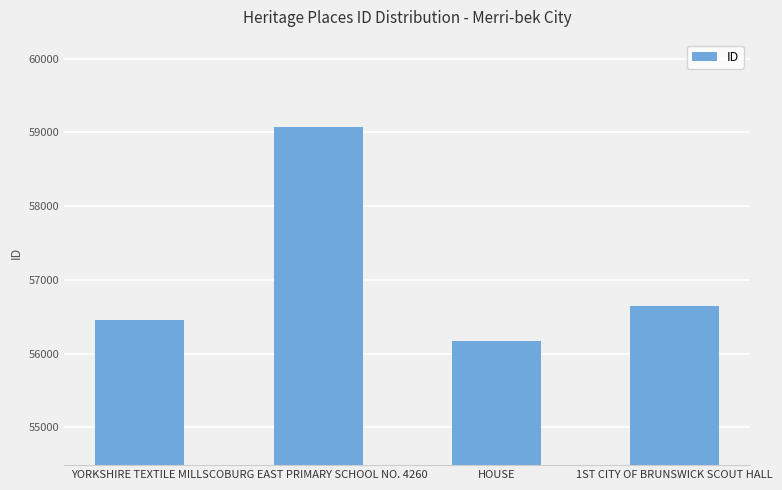

What is the difference between the maximum and minimum values?

2901